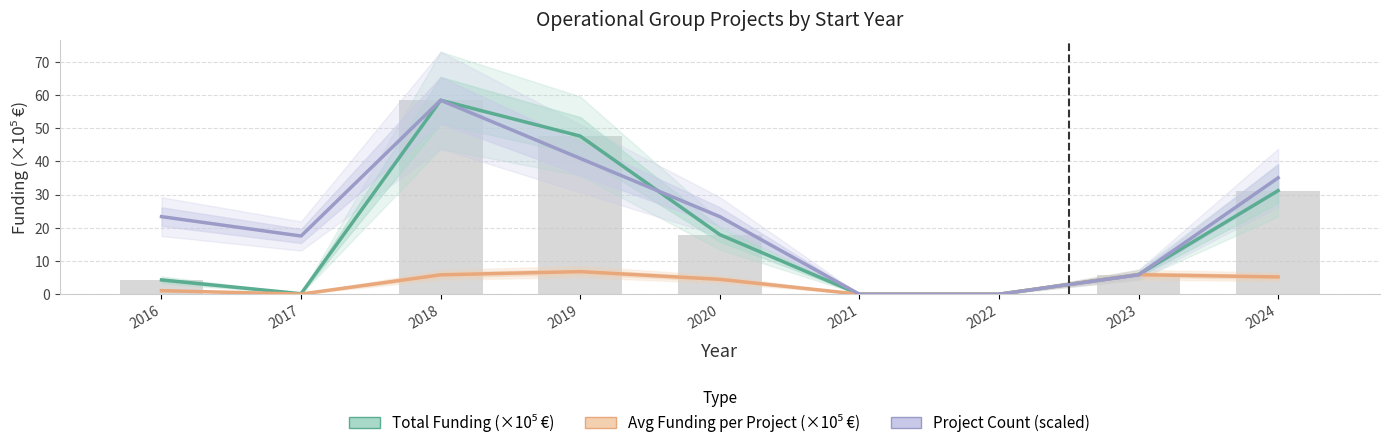

Are the bars horizontal?

No